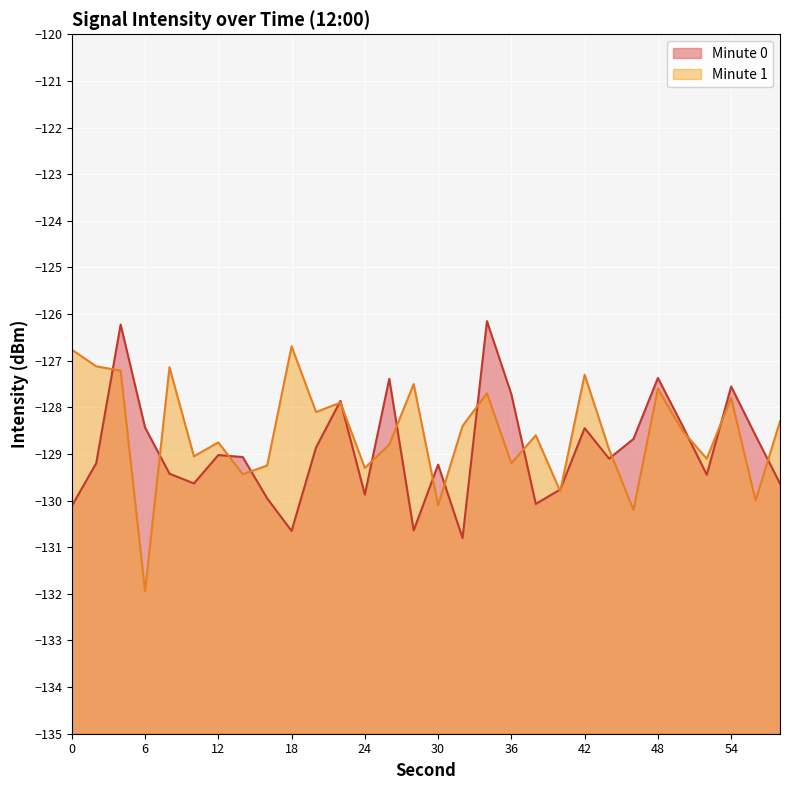

At which label is the value closest to -128?

22